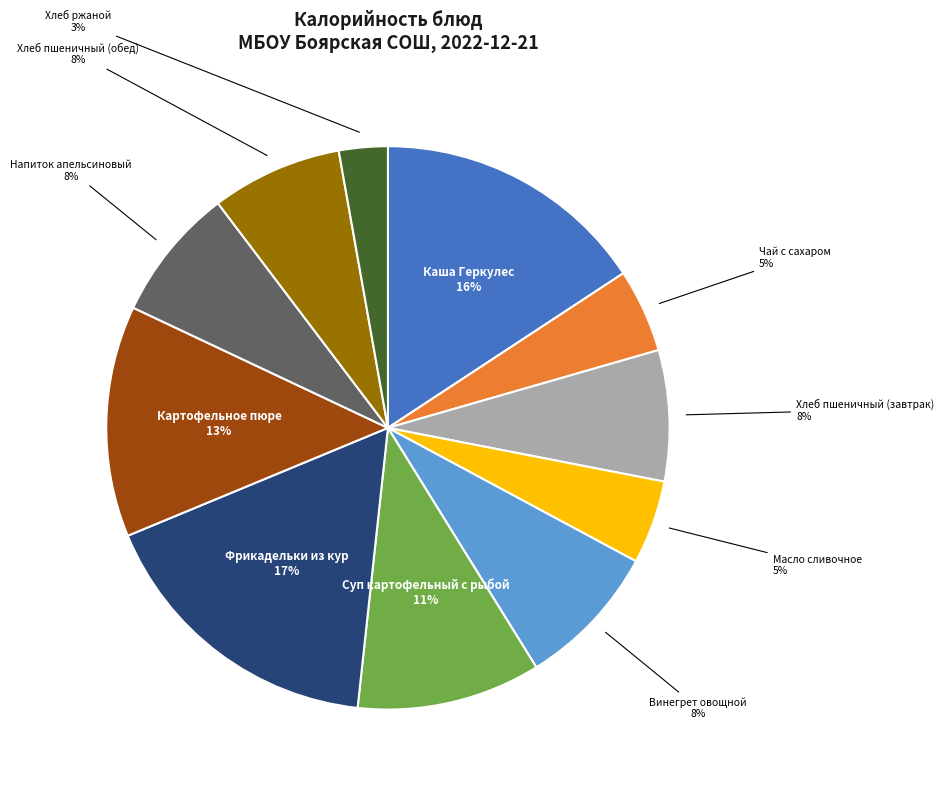

To the nearest percent, what is the difference between the largest and smallest slice percentages?

14%